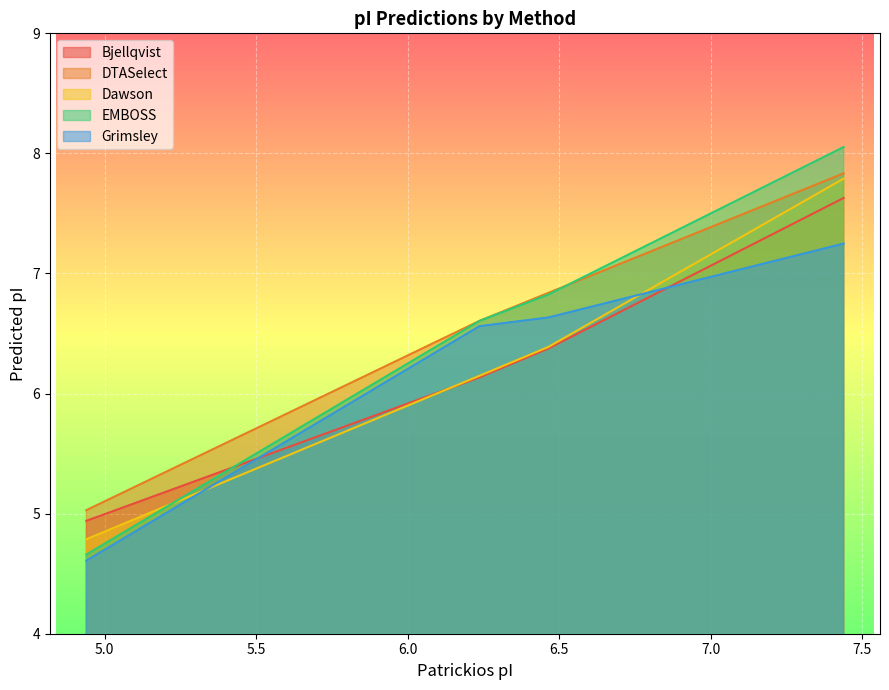

What is the sum of the Bjellqvist values at 4.94 and 6.465?

11.3